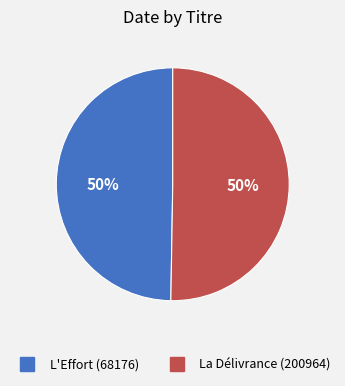

Is it true that La Délivrance (200964) is 57% of the pie?

False